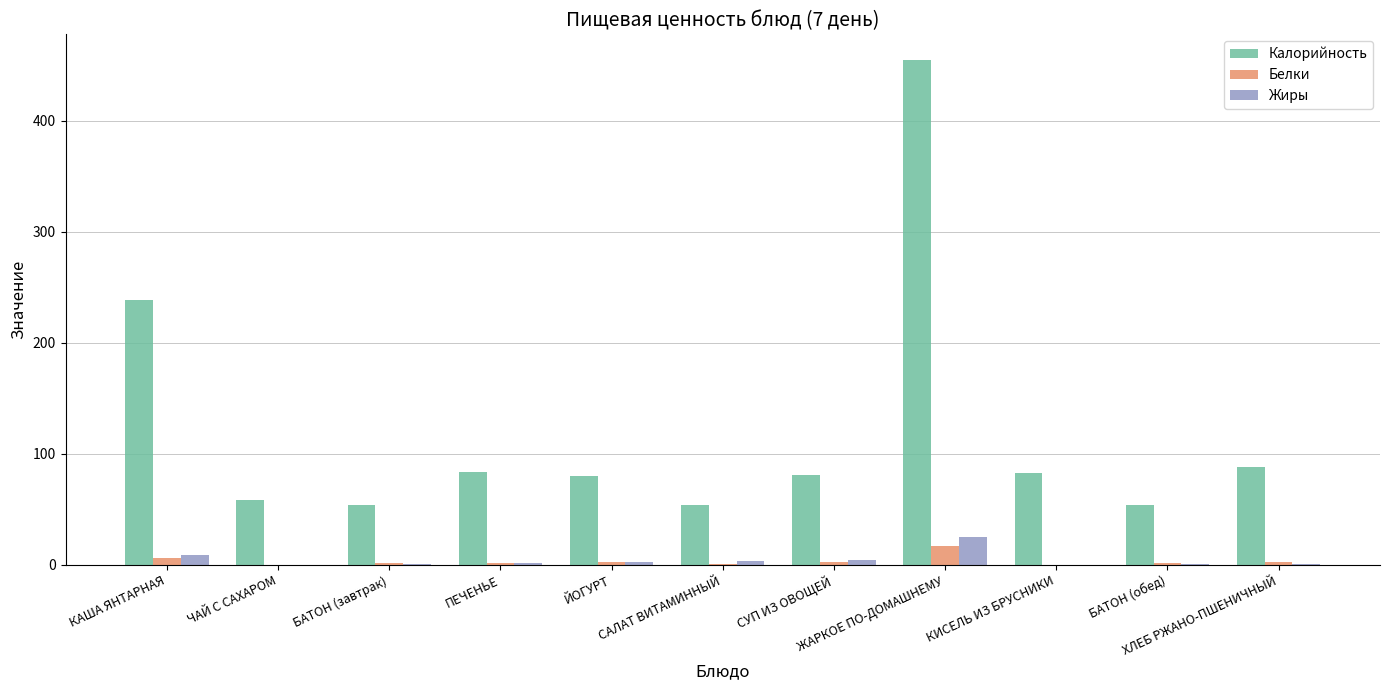

Which series has the largest total across all categories?

Калорийность